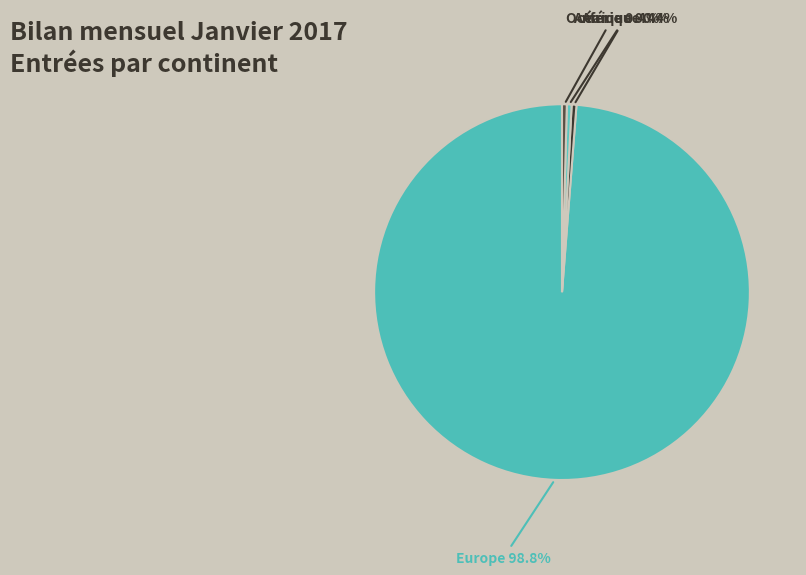

Which category has the biggest portion of the pie?

Europe